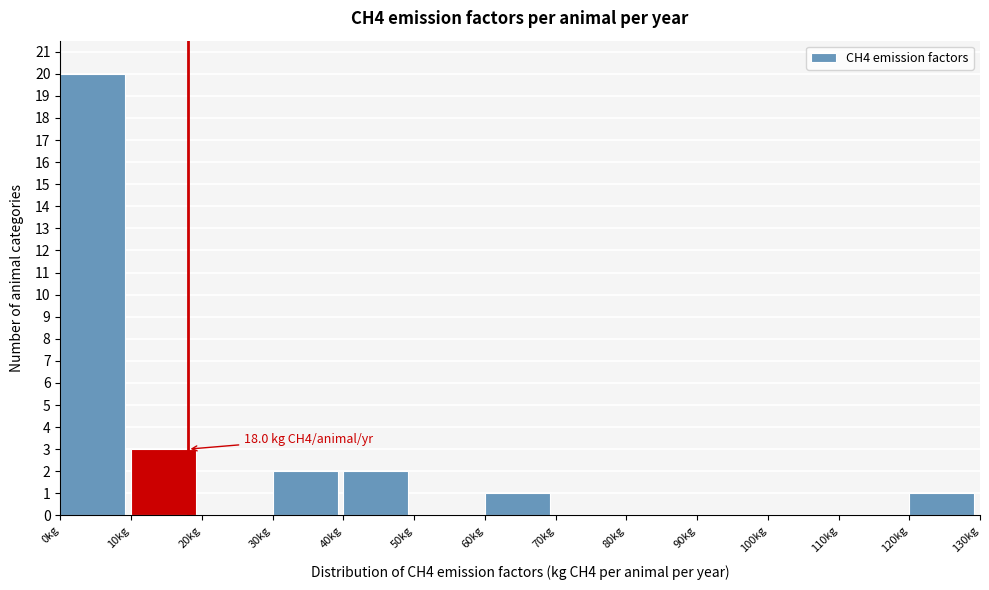

Over which range of the x-axis is the bar tallest?

0 to 10